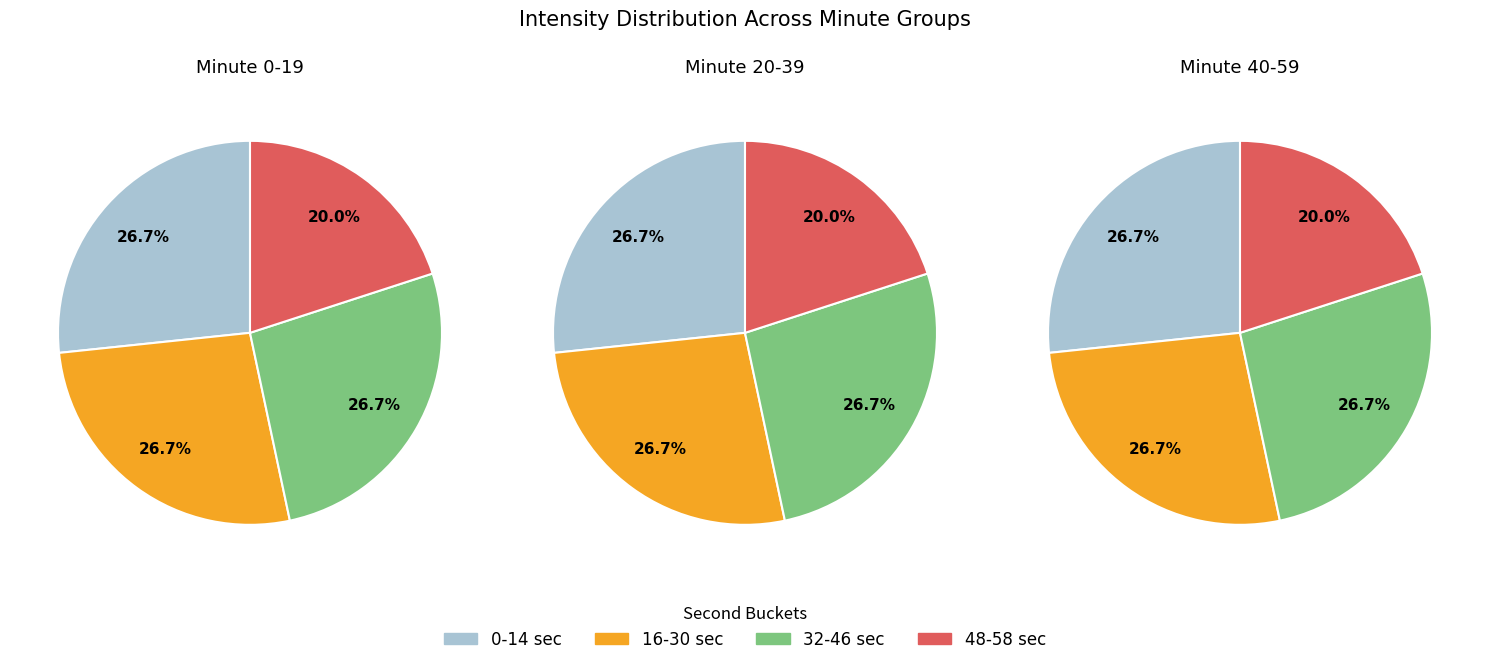

Does 1 account for over 50% of the chart?

No